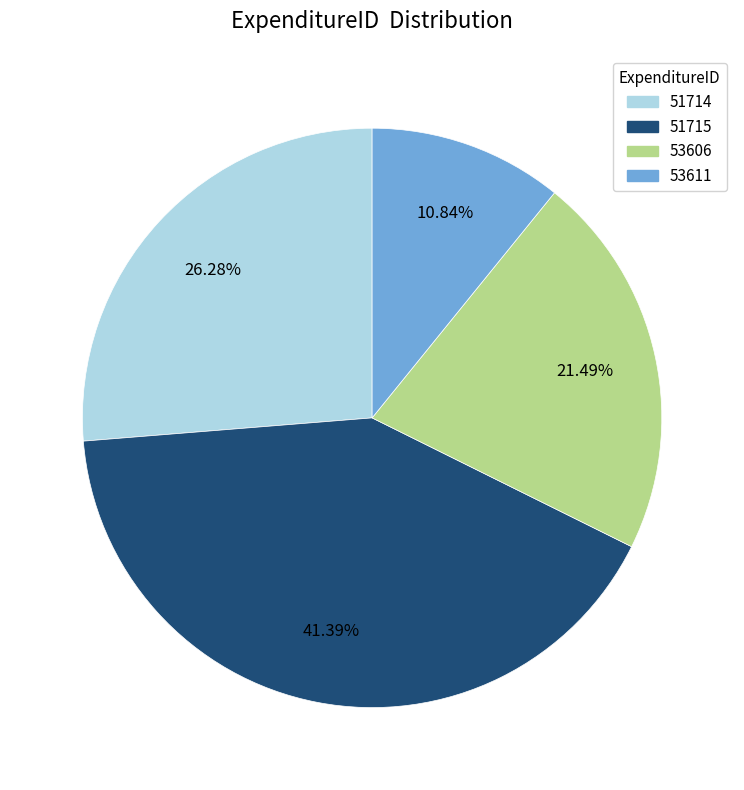

What is the largest slice in the pie chart?

51715